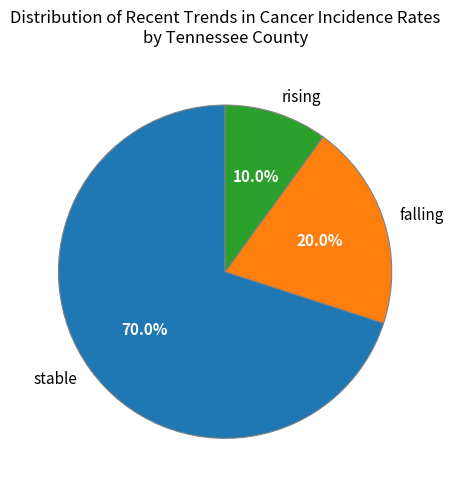

Which category accounts for the majority?

stable